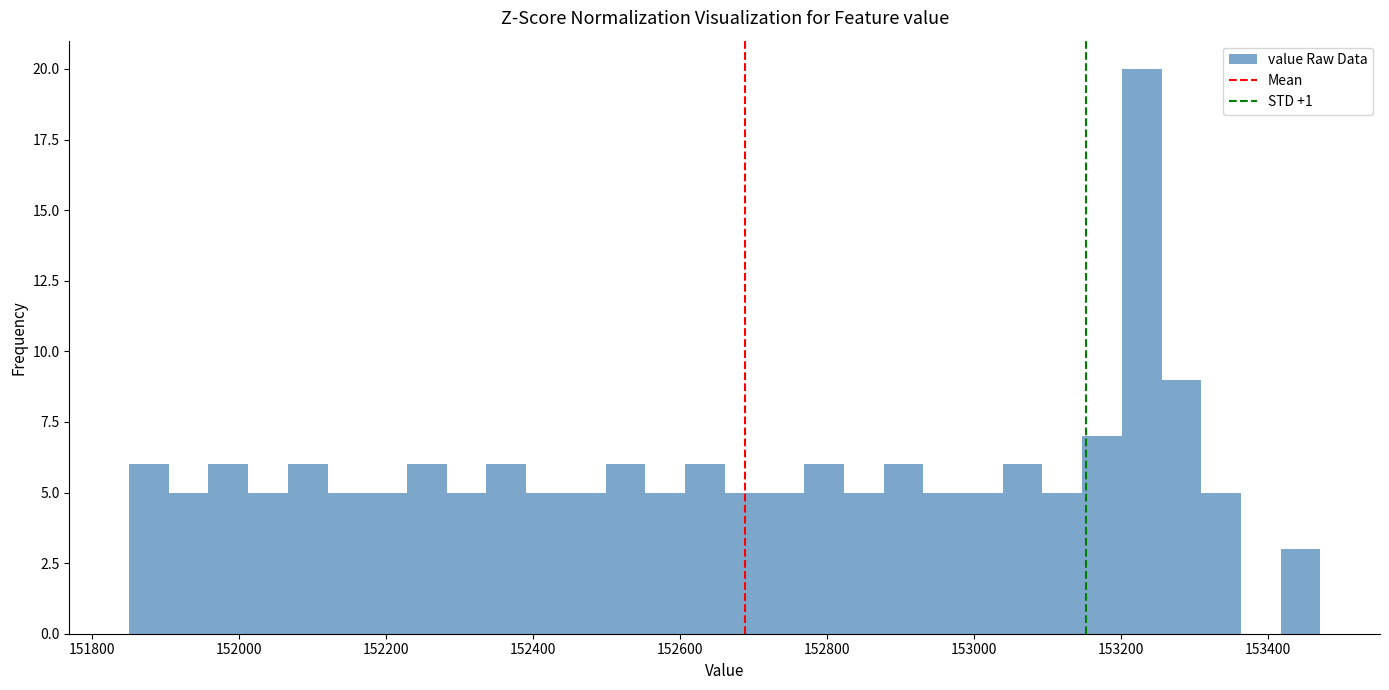

Around what value on the x-axis is the tallest bar? Give the approximate position of its centre, as read against the axis.

153220